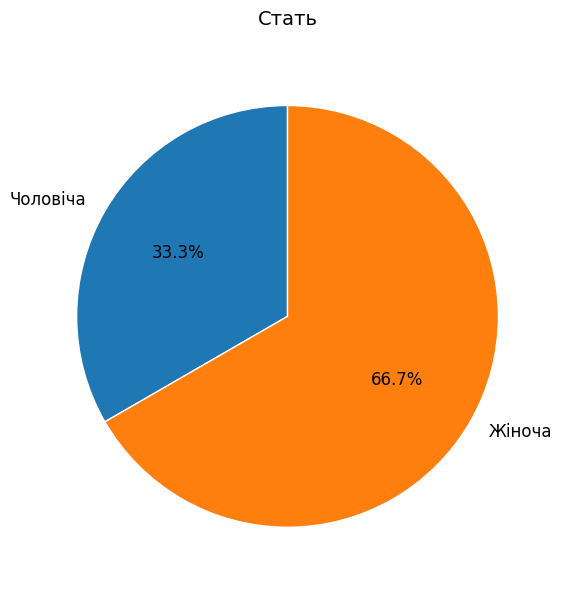

Count the number of slices in the pie.

2